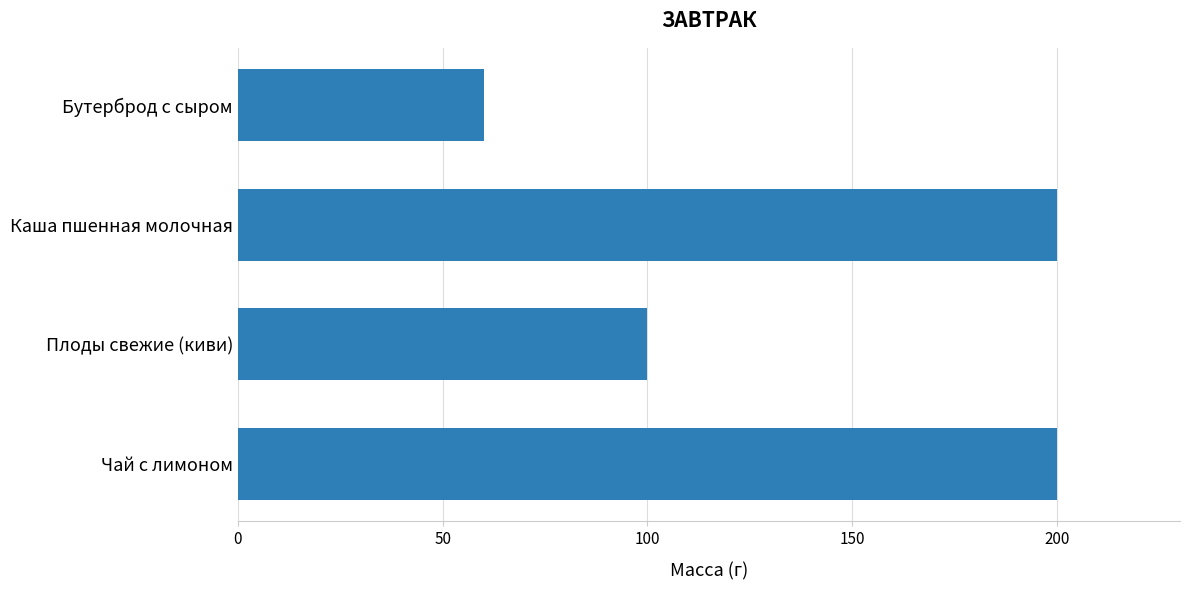

Which has a higher value, Бутерброд с сыром or Каша пшенная молочная?

Каша пшенная молочная